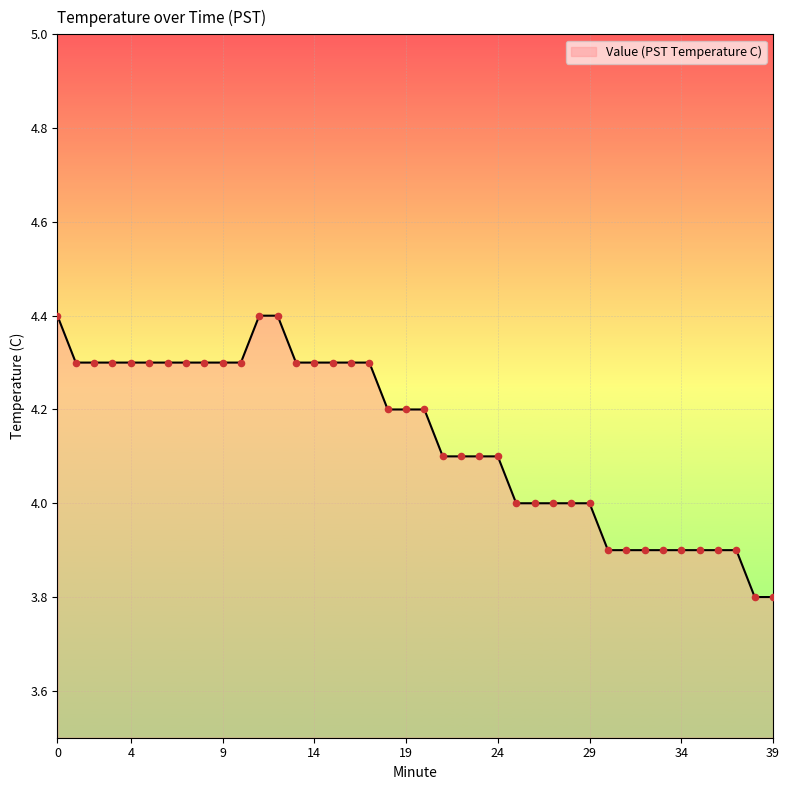

What is the maximum value shown in the chart?

4.4